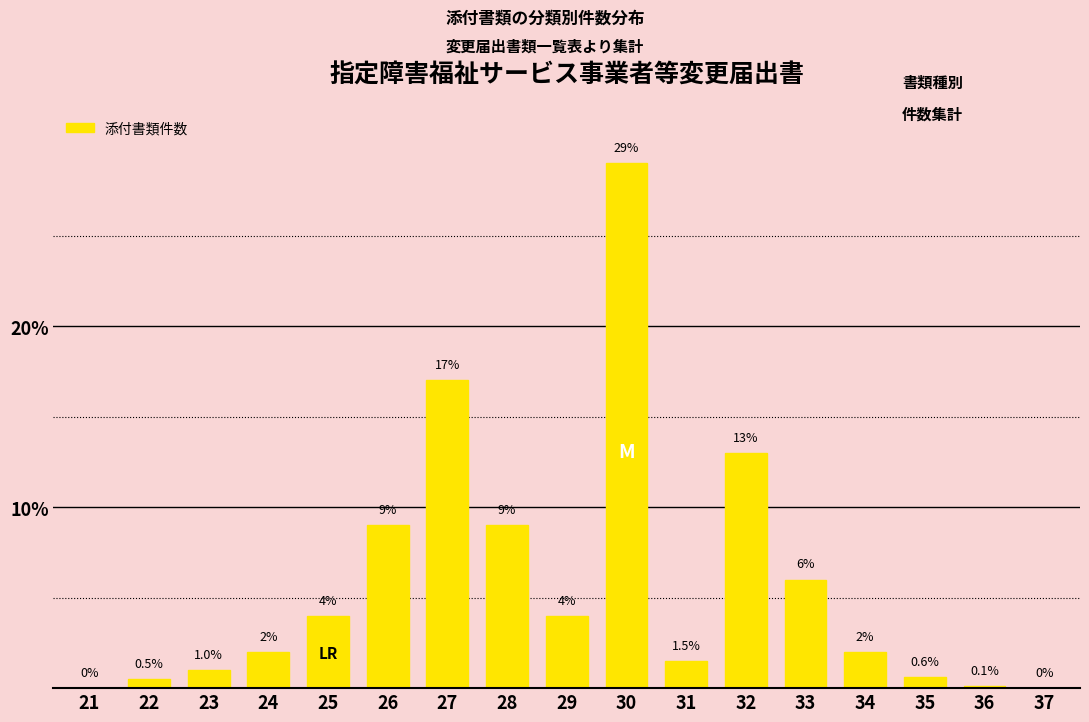

Reading right to left, list all the values displayed in this chart.

37=0.0	36=0.1	35=0.6	34=2.0	33=6.0	32=13.0	31=1.5	30=29.0	29=4.0	28=9.0	27=17.0	26=9.0	25=4.0	24=2.0	23=1.0	22=0.5	21=0.0